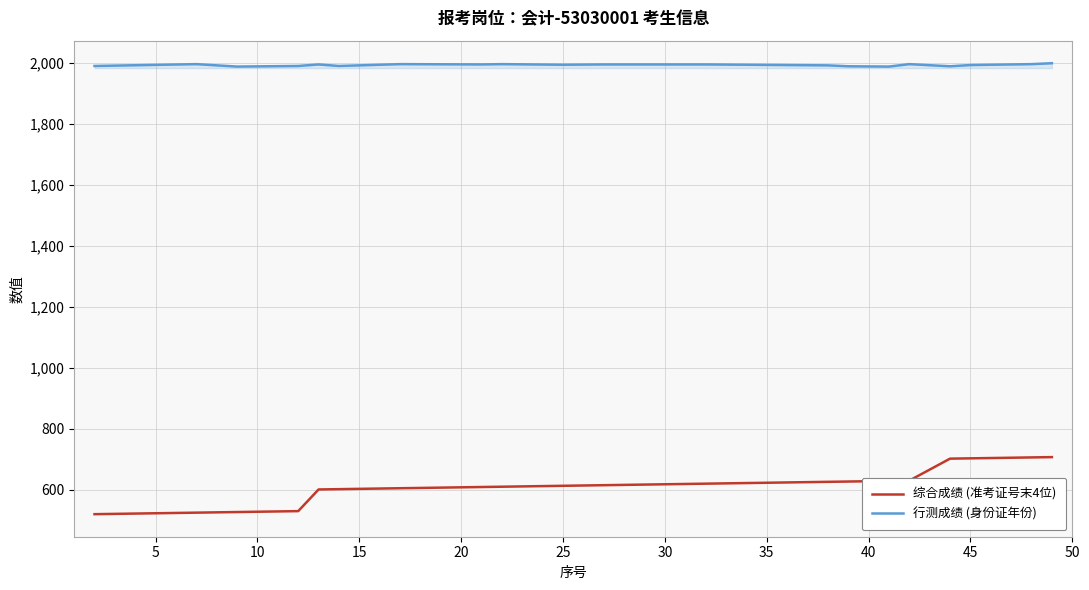

Which series has the largest total across all categories?

行测成绩 (身份证年份)